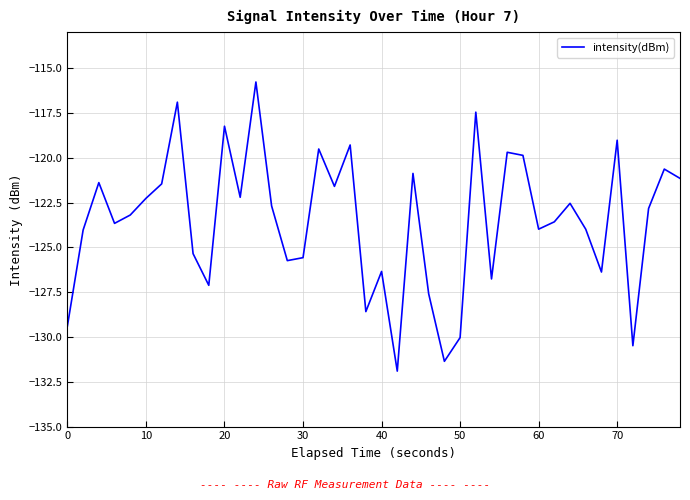

What is the sum of all values?

-4940.5